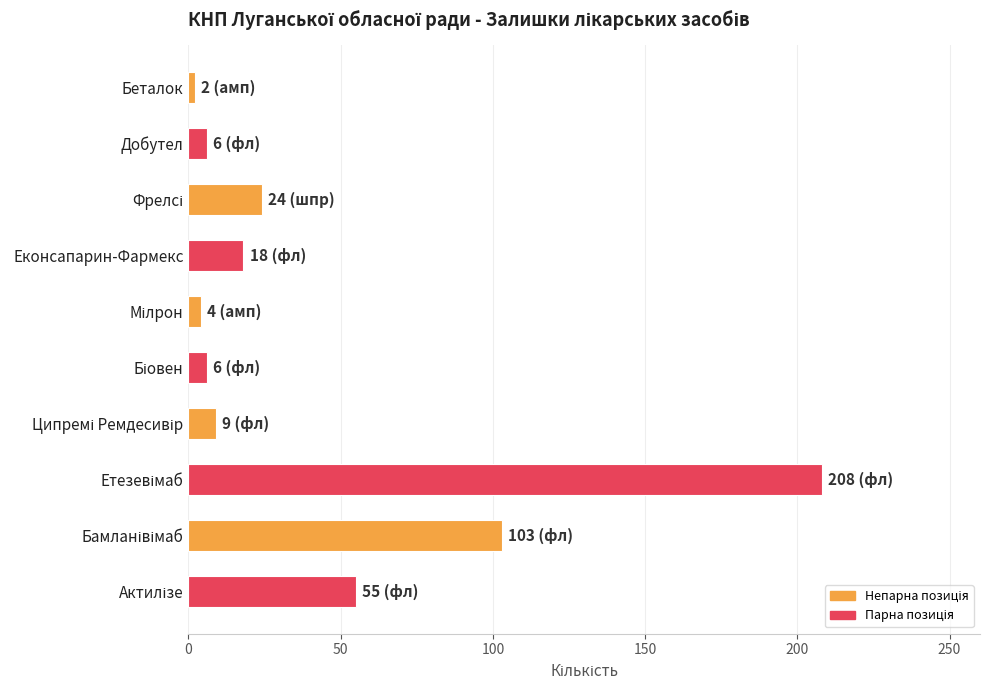

What is the sum of all values?

435